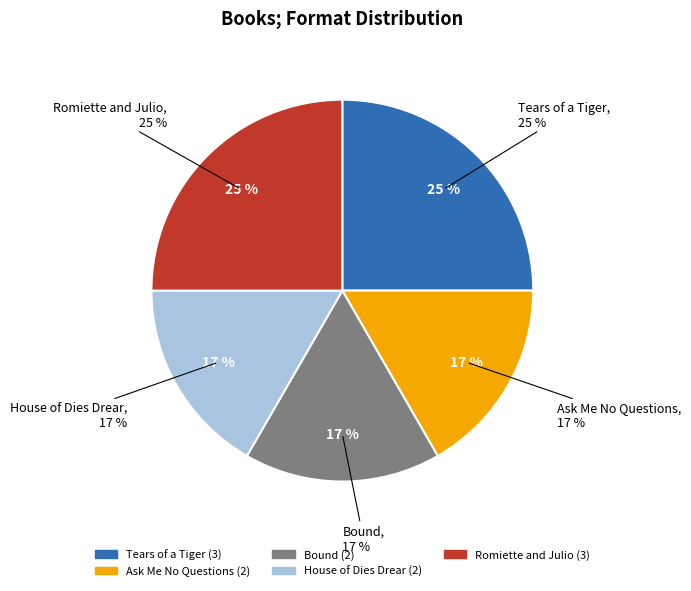

Do Ask Me No Questions and Romiette and Julio together represent more than half of the pie?

No